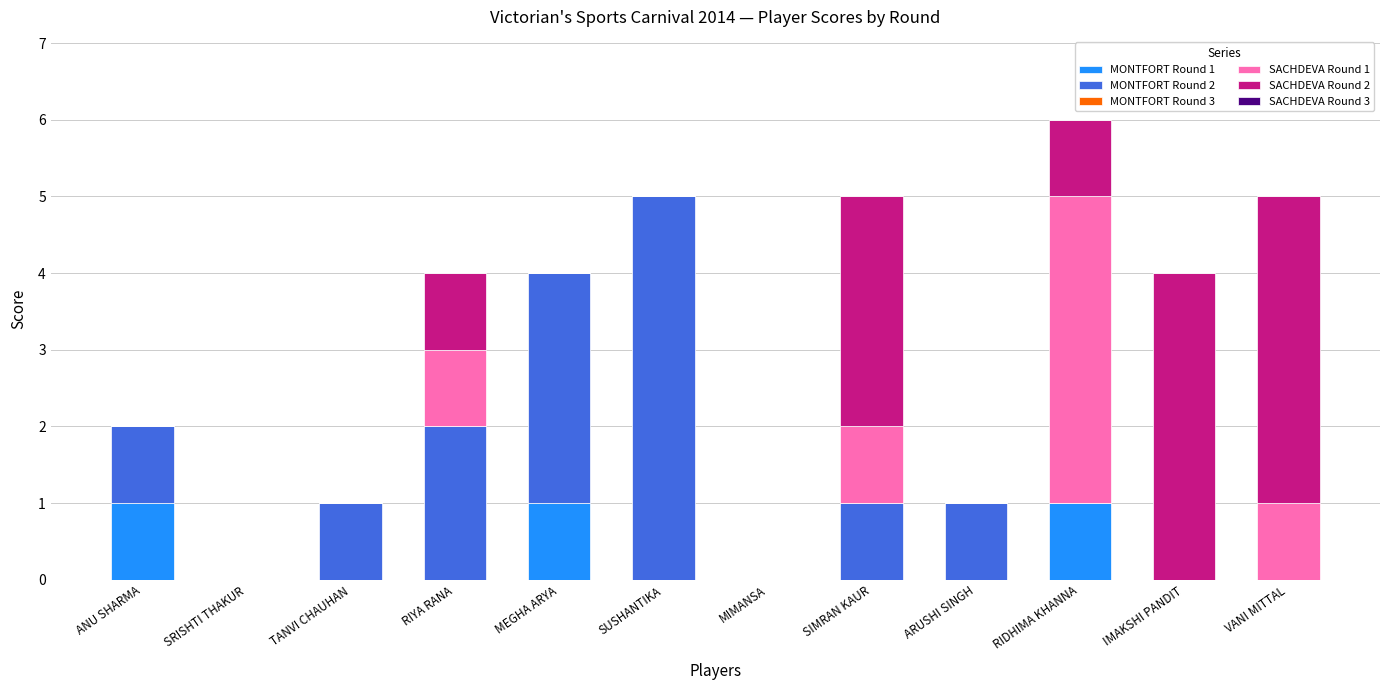

Is it true that MONTFORT Round 1 equals 0 at IMAKSHI PANDIT?

True